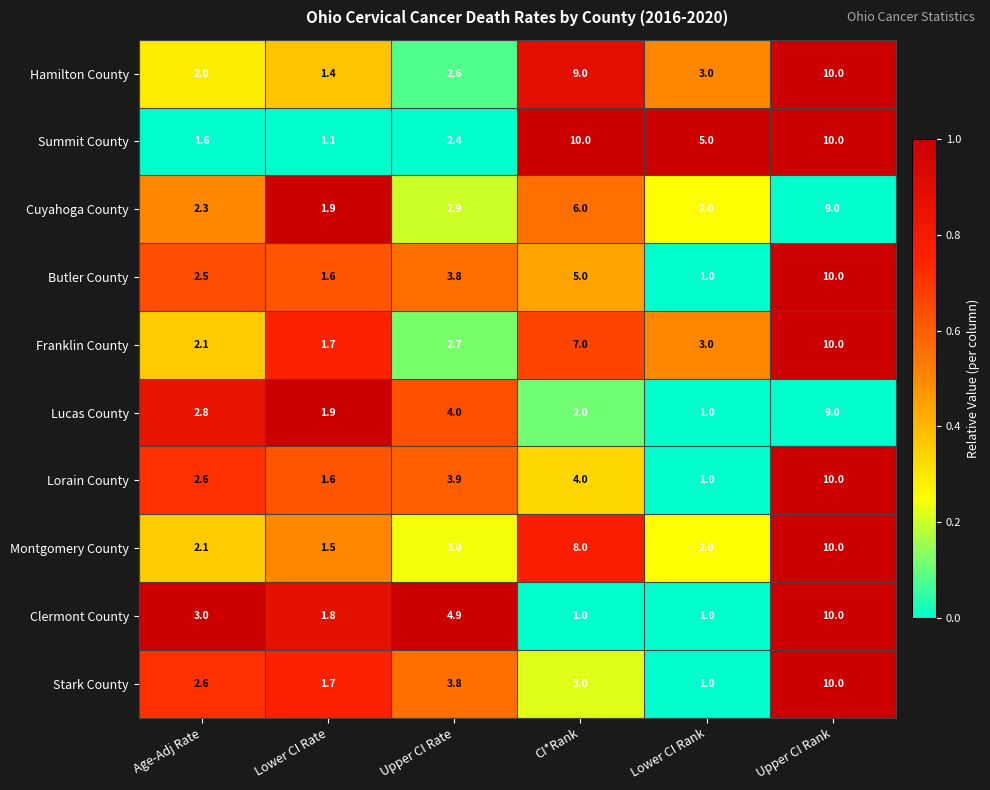

Between Age-Adj Rate and Lower CI Rank, which series saw the biggest shift?

Summit County